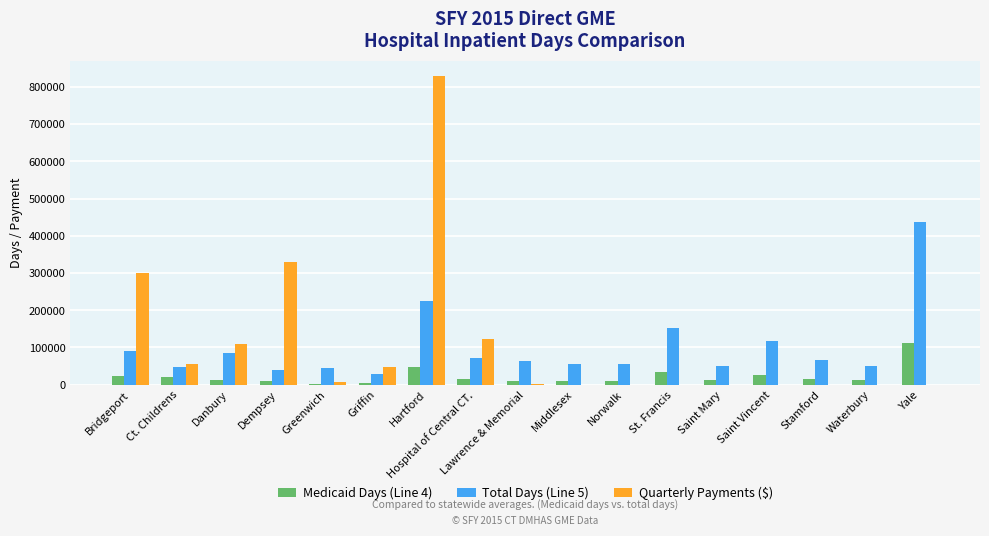

What is the total value across all series at Ct. Childrens?

120387